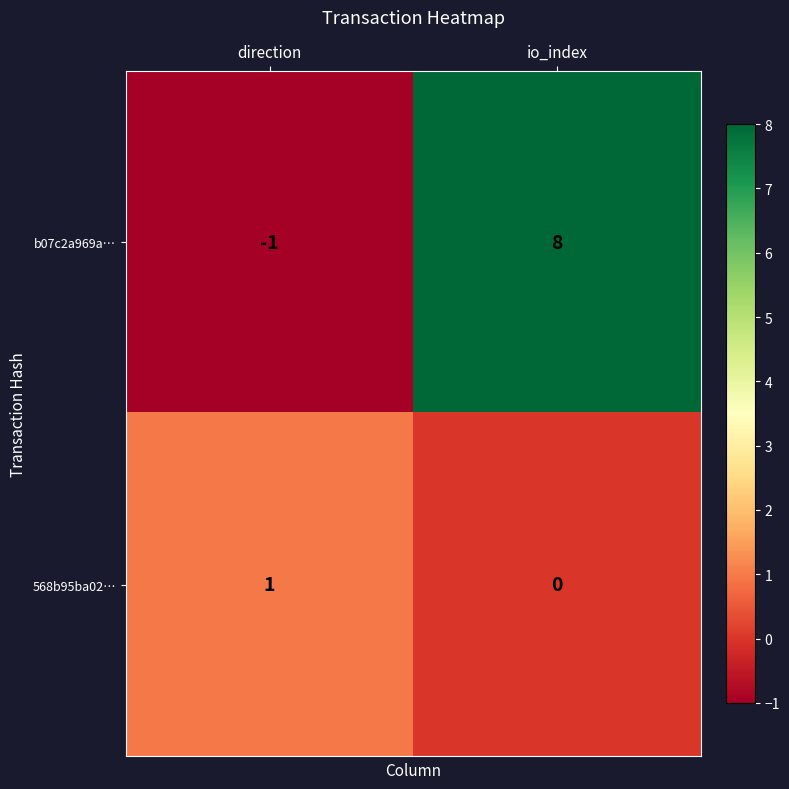

Reading left to right, what are all the values shown in this chart?

b07c2a969a…: -1	8
568b95ba02…: 1	0